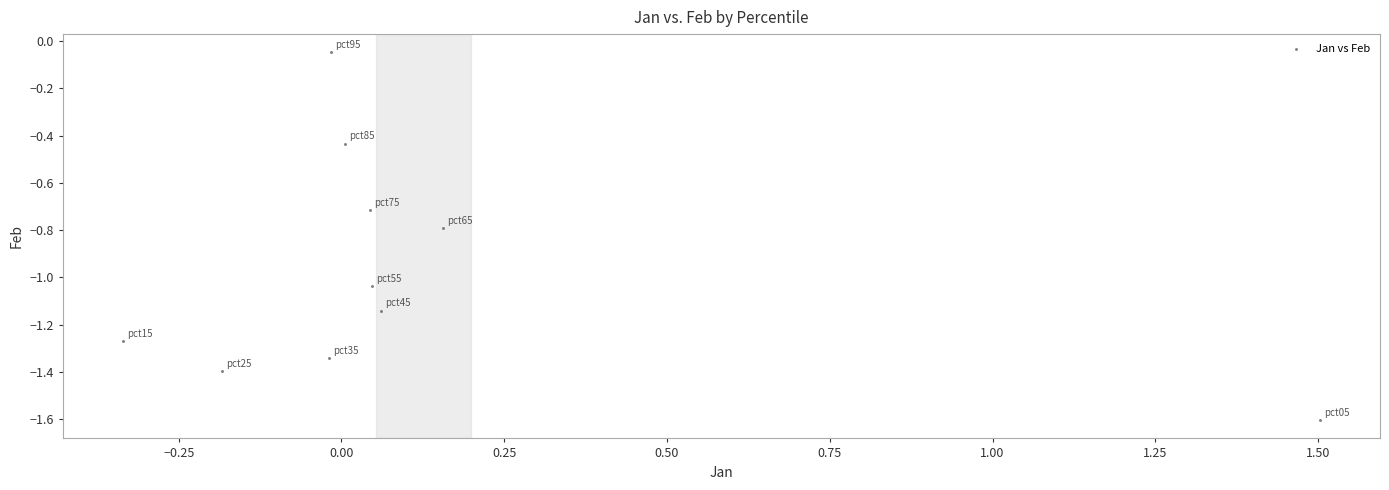

What is the range of X values (max minus min)?

1.8